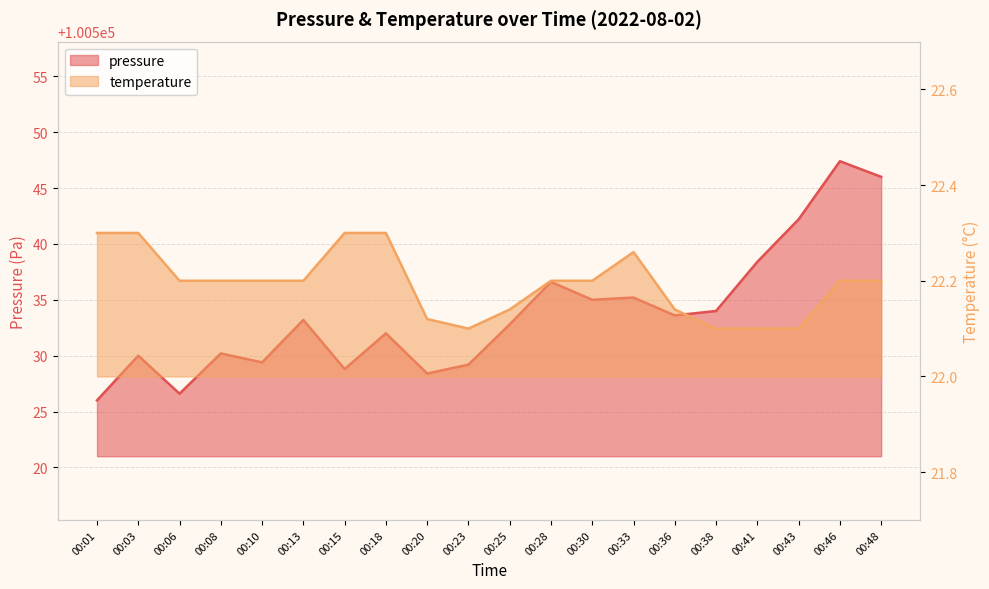

At how many categories does at least one series exceed 21288?

20